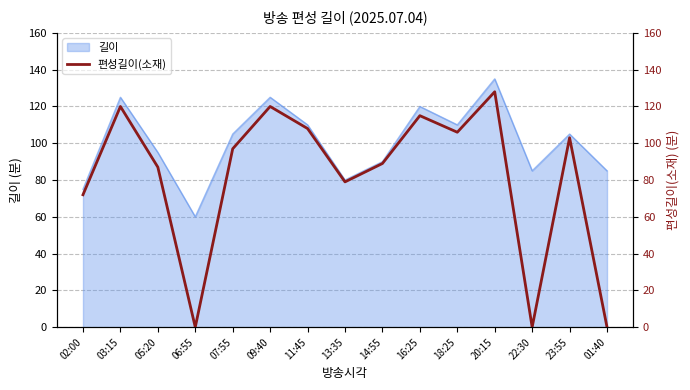

What is the maximum value for 길이?

135